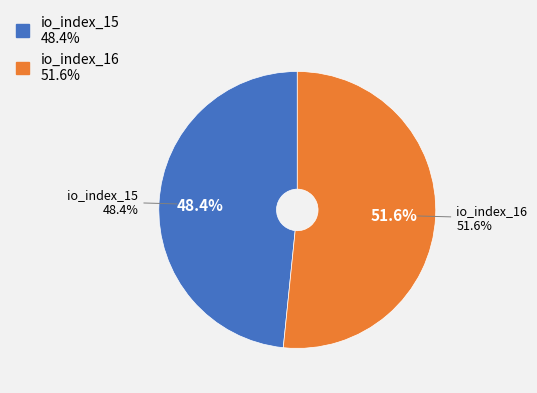

Is the sum of io_index_16 and io_index_15 greater than half?

Yes